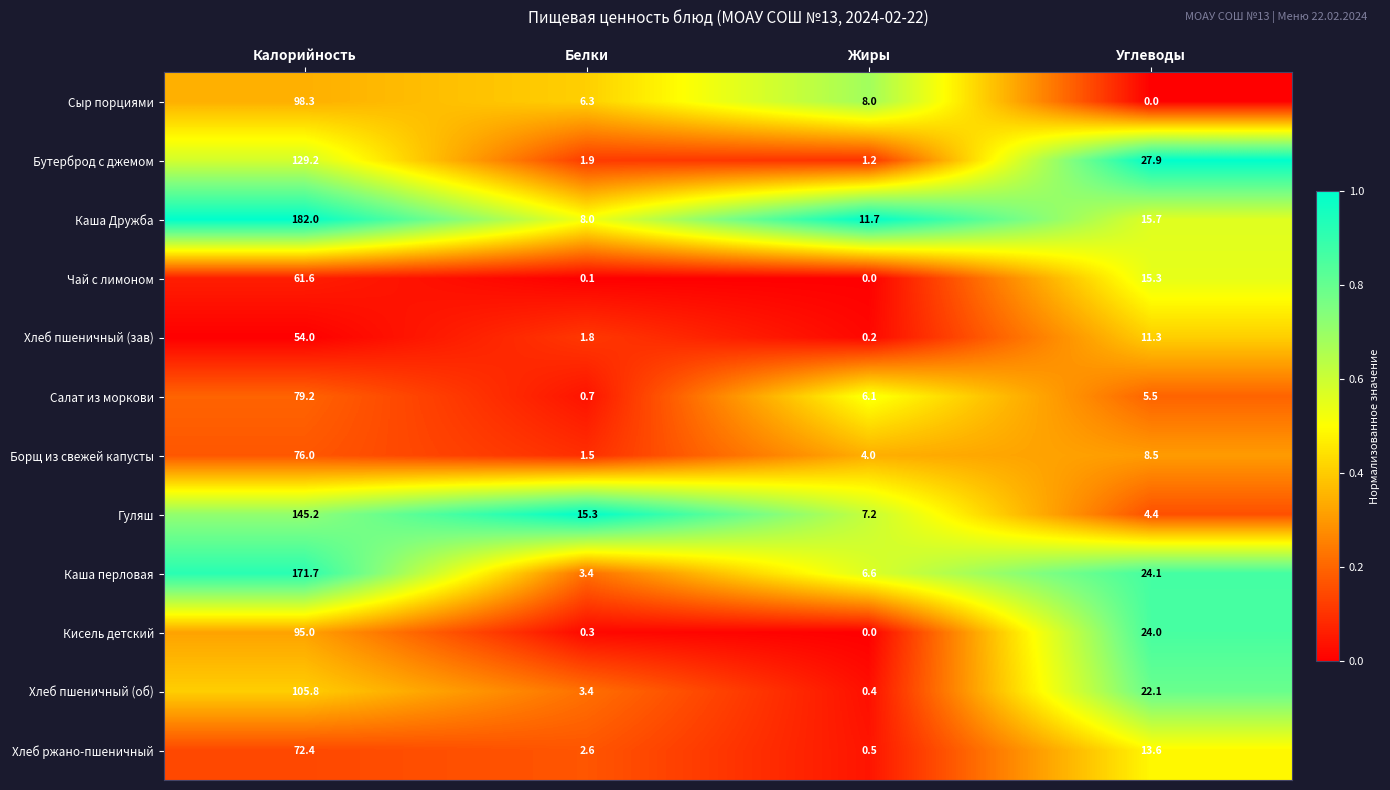

What is the maximum value shown in the chart?

182.0